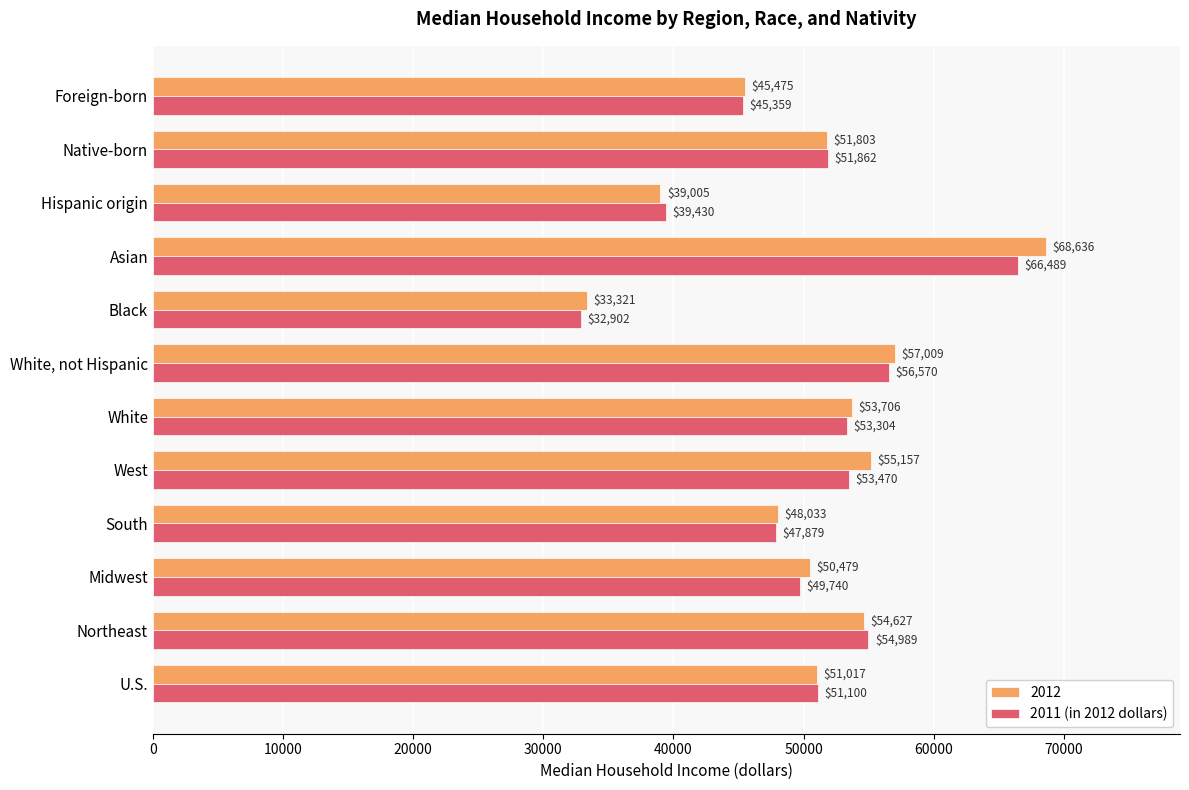

Rank the series by their average value, from highest to lowest.

2012, 2011 (in 2012 dollars)